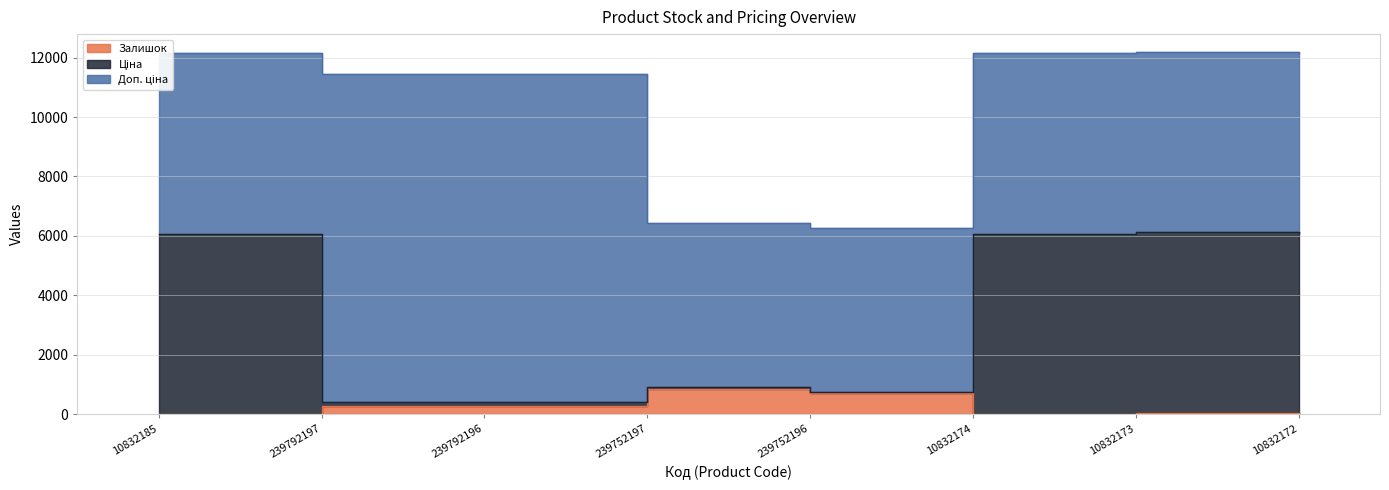

How many data points in Залишок are less than 290?

4